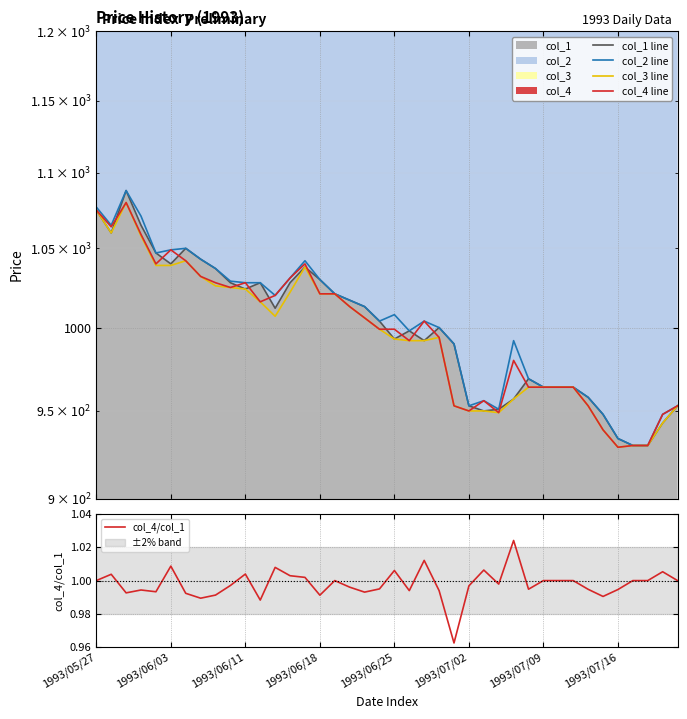

Is it true that col_2 line equals 948.0 at 38?

True